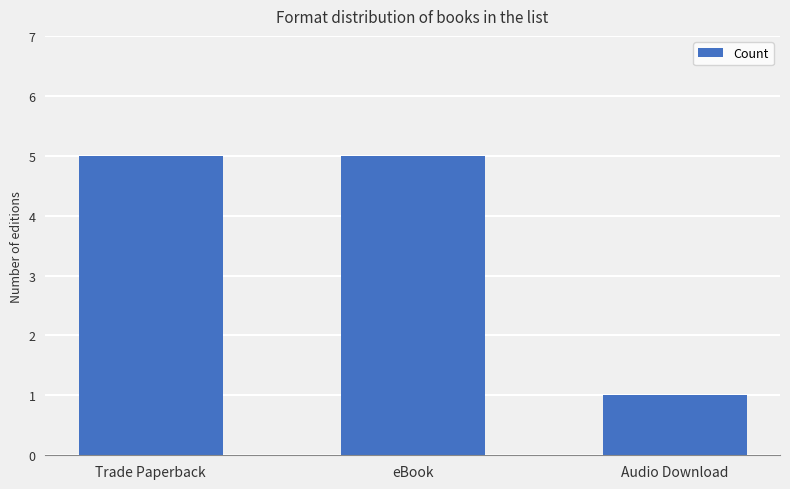

What position from the right is Audio Download?

1